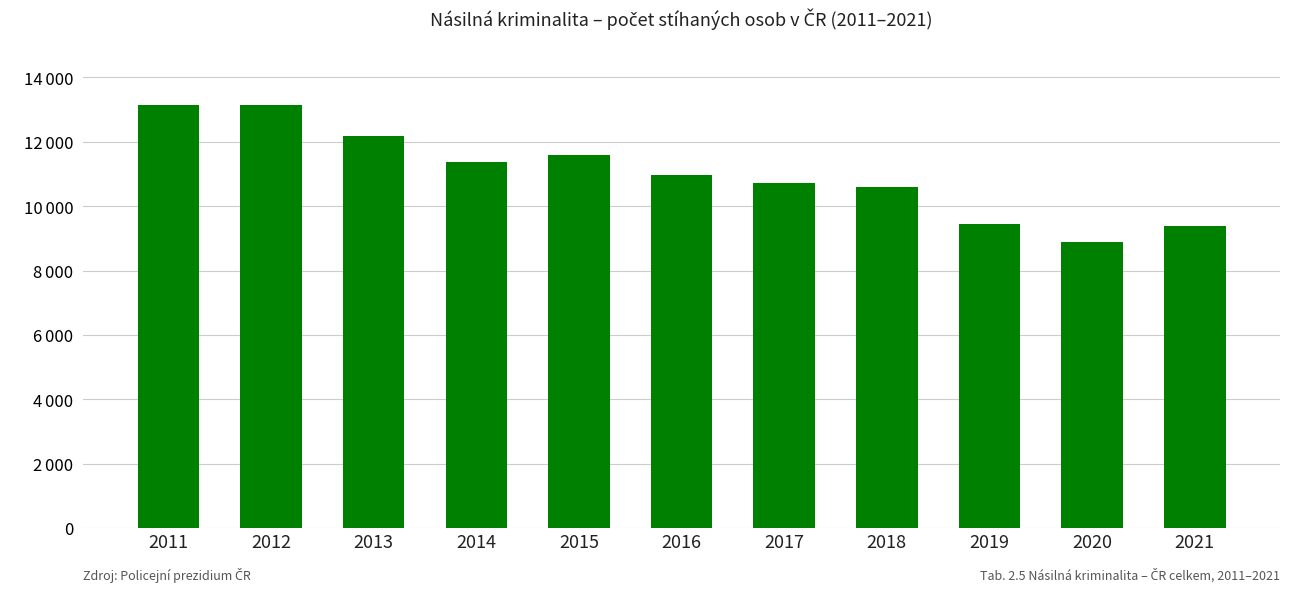

List the labels in order of value, largest first.

2011, 2012, 2013, 2015, 2014, 2016, 2017, 2018, 2019, 2021, 2020